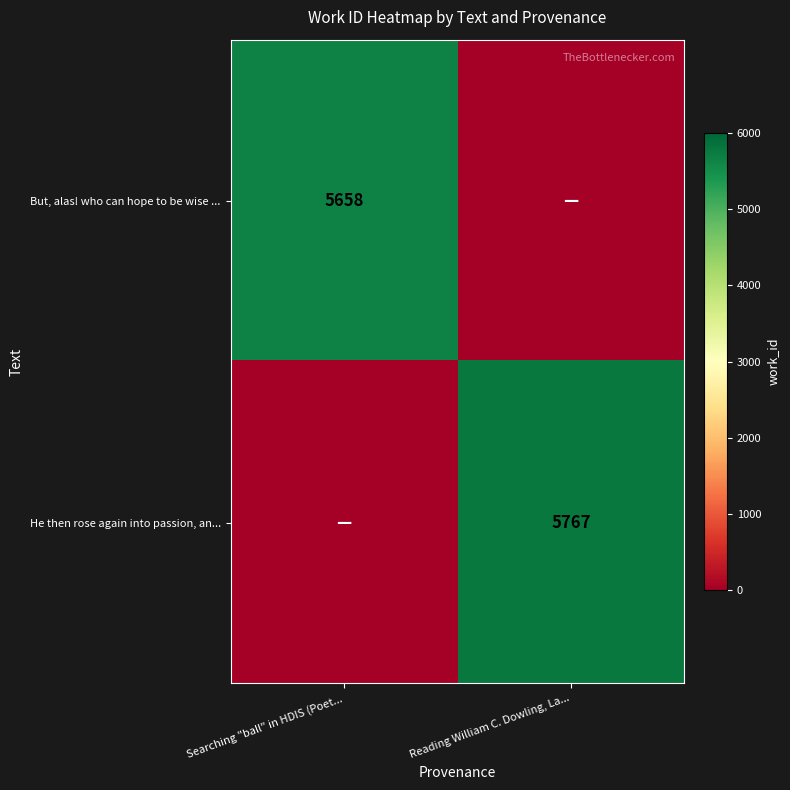

The He then rose again into passion, an... series shows 5767 at Reading William C. Dowling, La.... True or false?

True